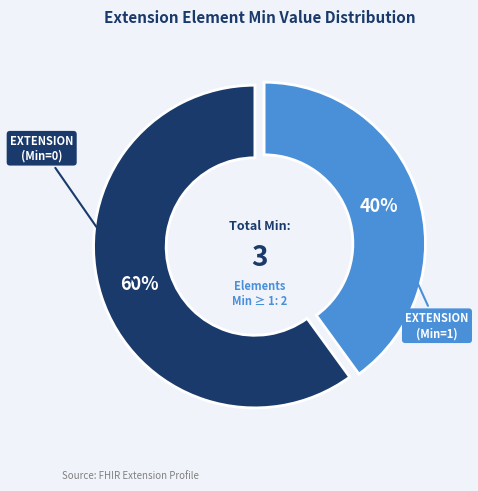

Is there a majority slice in this chart?

Yes